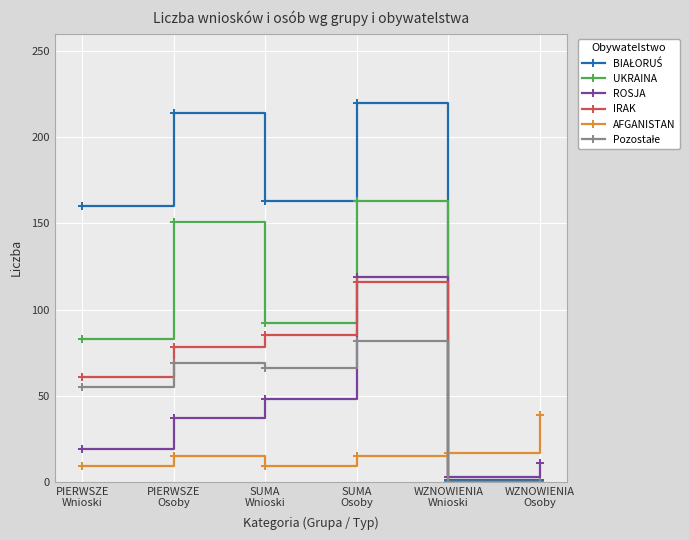

How many times do ROSJA and IRAK cross each other?

1